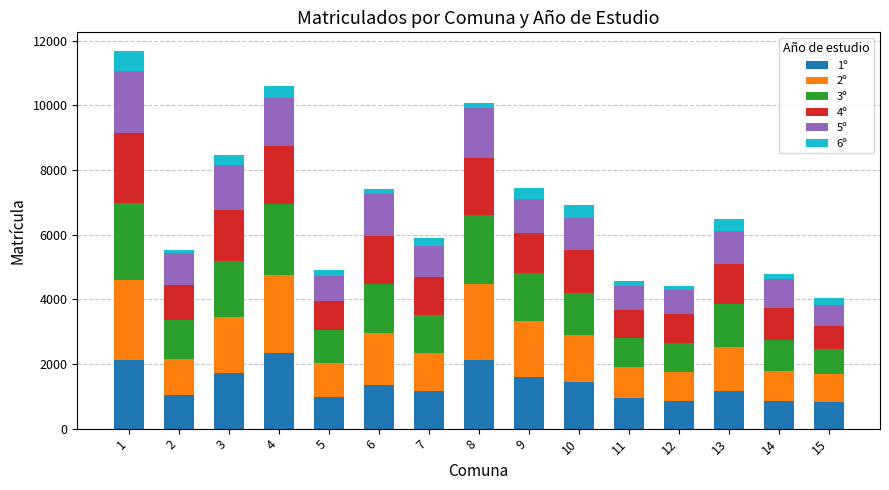

The value of 1º at 7 is 1173. True or false?

True